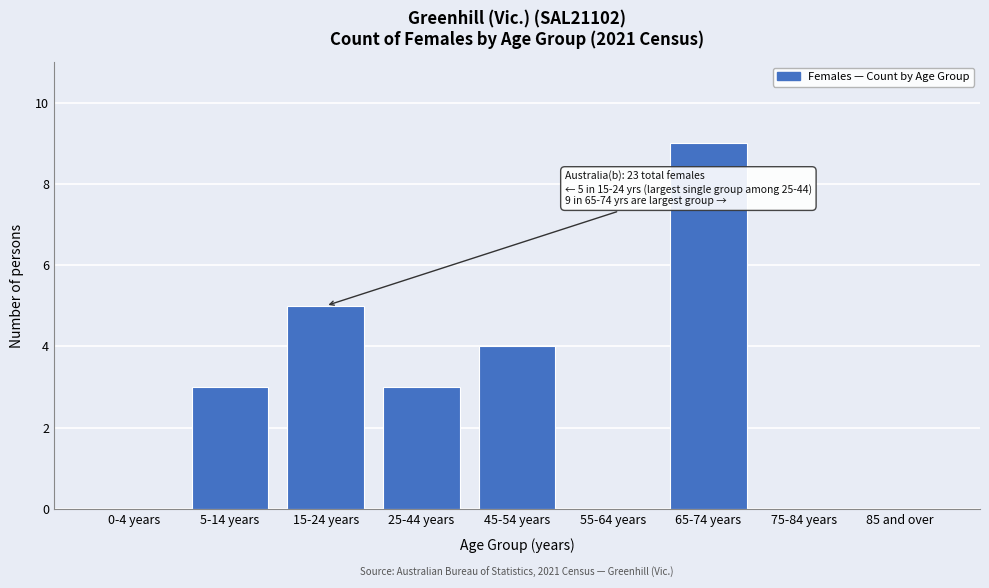

Reading left to right, transcribe all the data shown in this chart.

0-4 years=0	5-14 years=3	15-24 years=5	25-44 years=3	45-54 years=4	55-64 years=0	65-74 years=9	75-84 years=0	85 and over=0